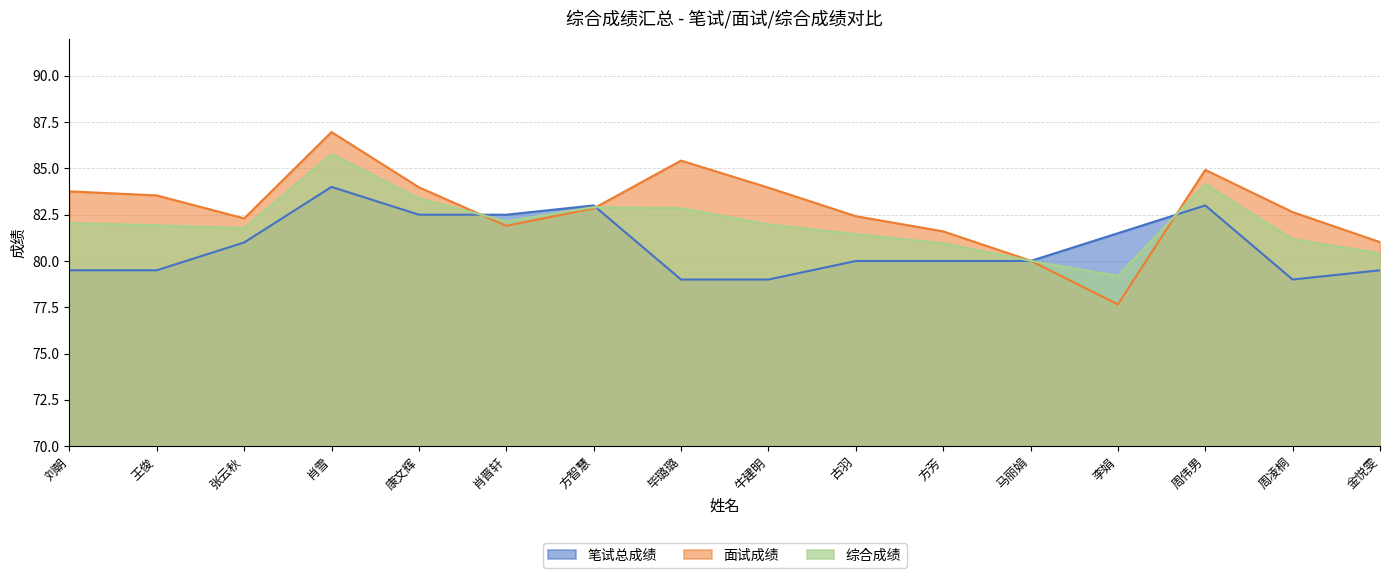

The 综合成绩 series shows 81.0 at 方芳. True or false?

True